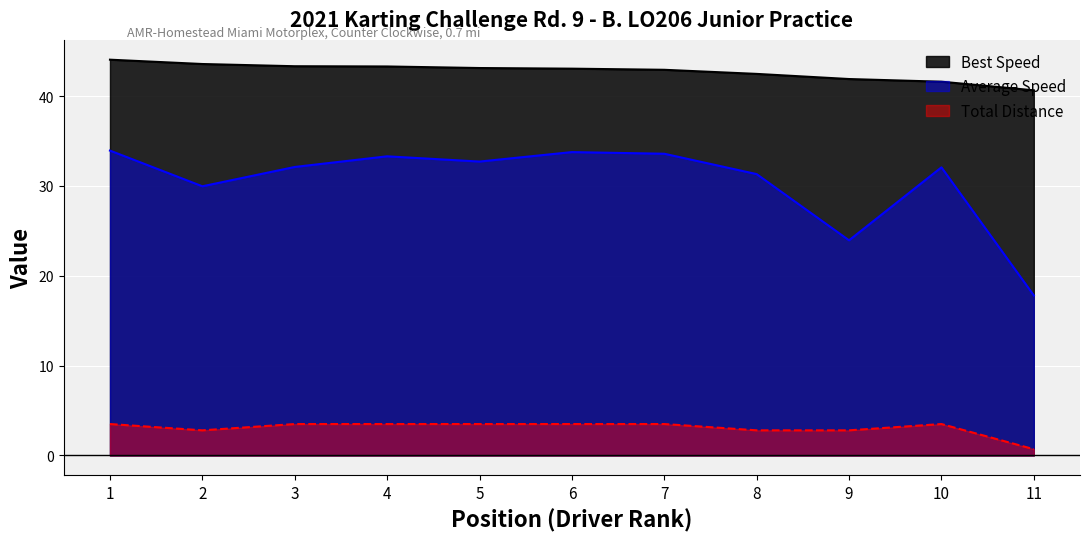

List the series in order of their overall mean, highest first.

Best Speed, Average Speed, Total Distance